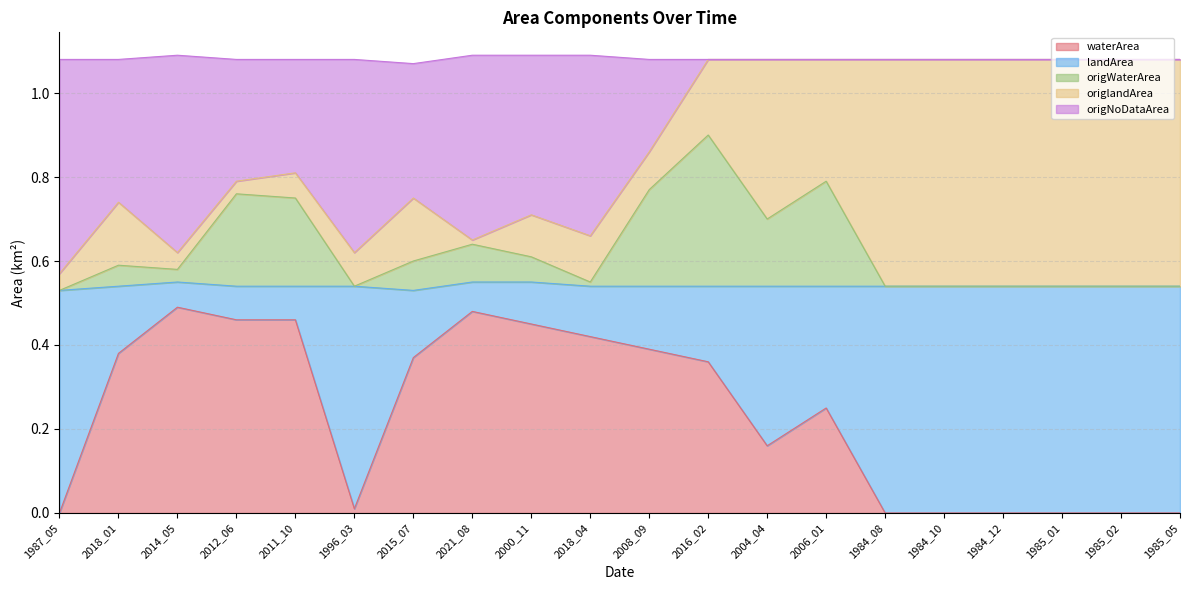

What are all the series names shown in the legend?

waterArea, landArea, origWaterArea, origlandArea, origNoDataArea